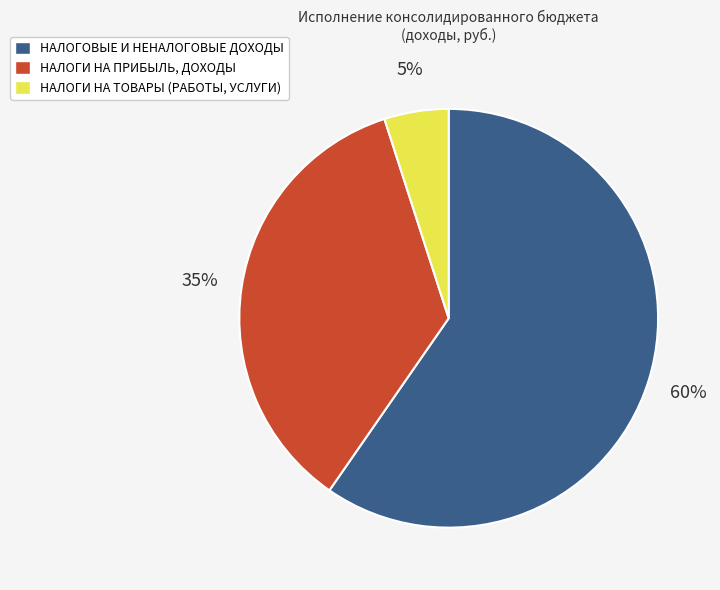

To the nearest percent, what is the difference between the largest and smallest slice percentages?

55%